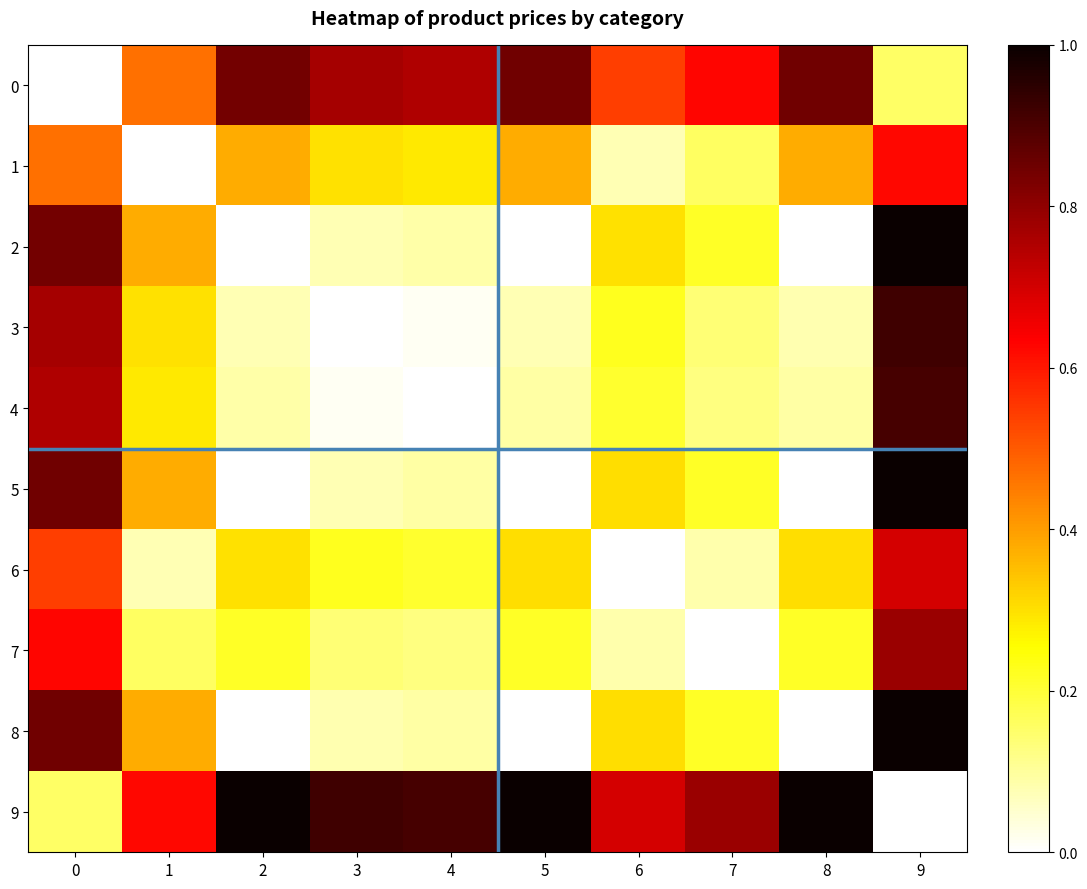

Which series has the largest total across all categories?

9